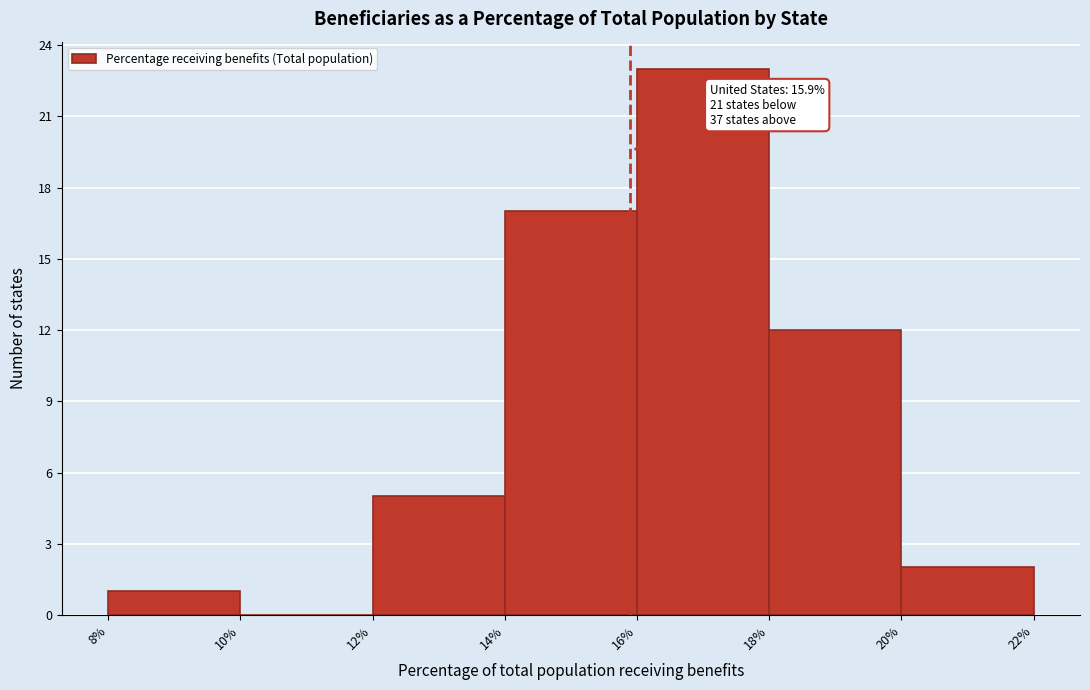

Over which range of the x-axis is the bar tallest?

16% to 18%